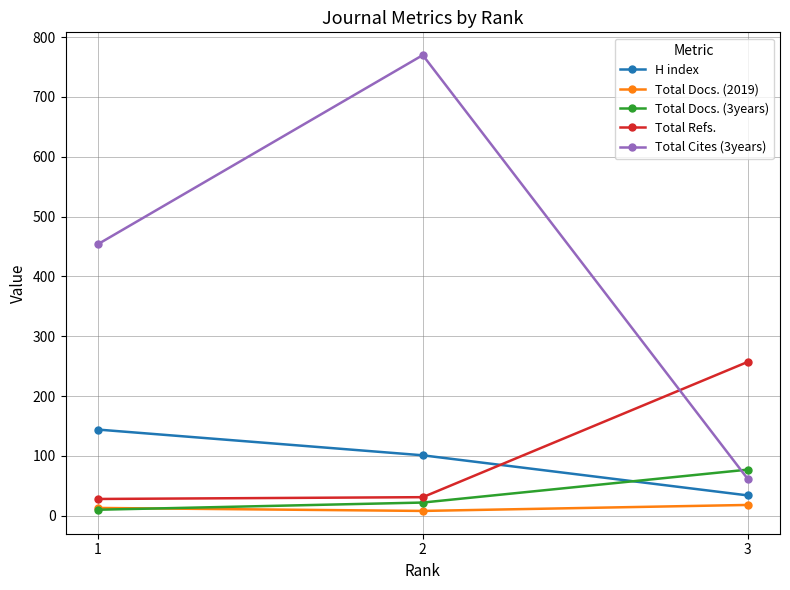

Read the H index value at 2, to the nearest 10.

100